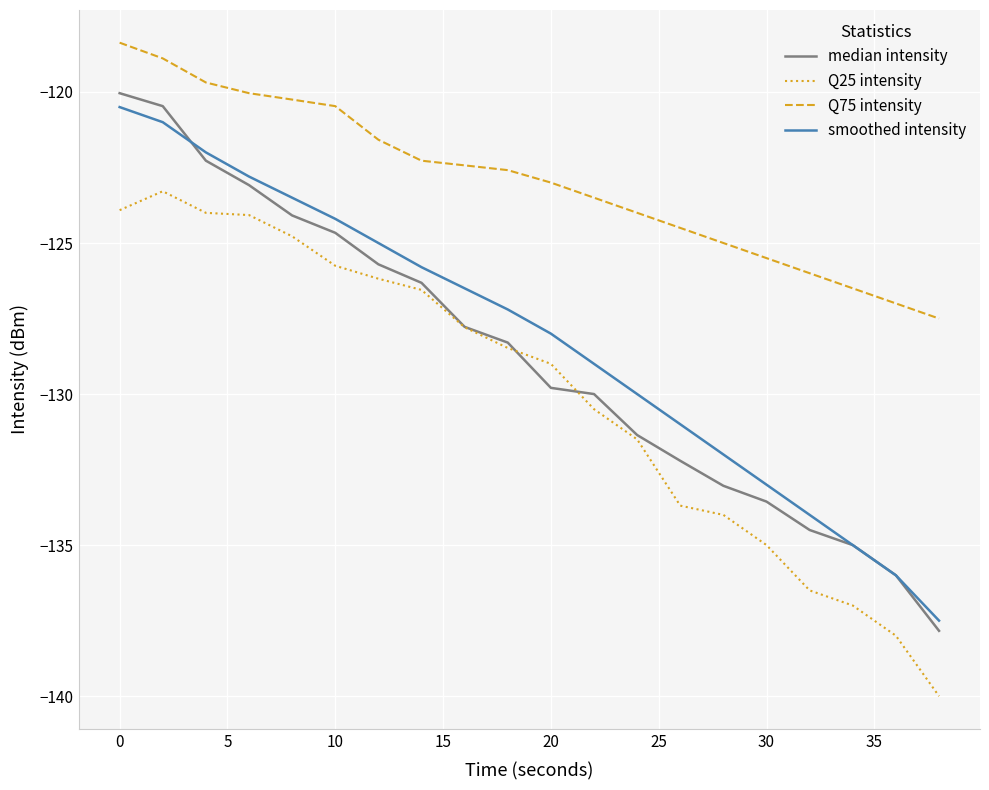

True or false: smoothed intensity and Q75 intensity cross at least once.

False